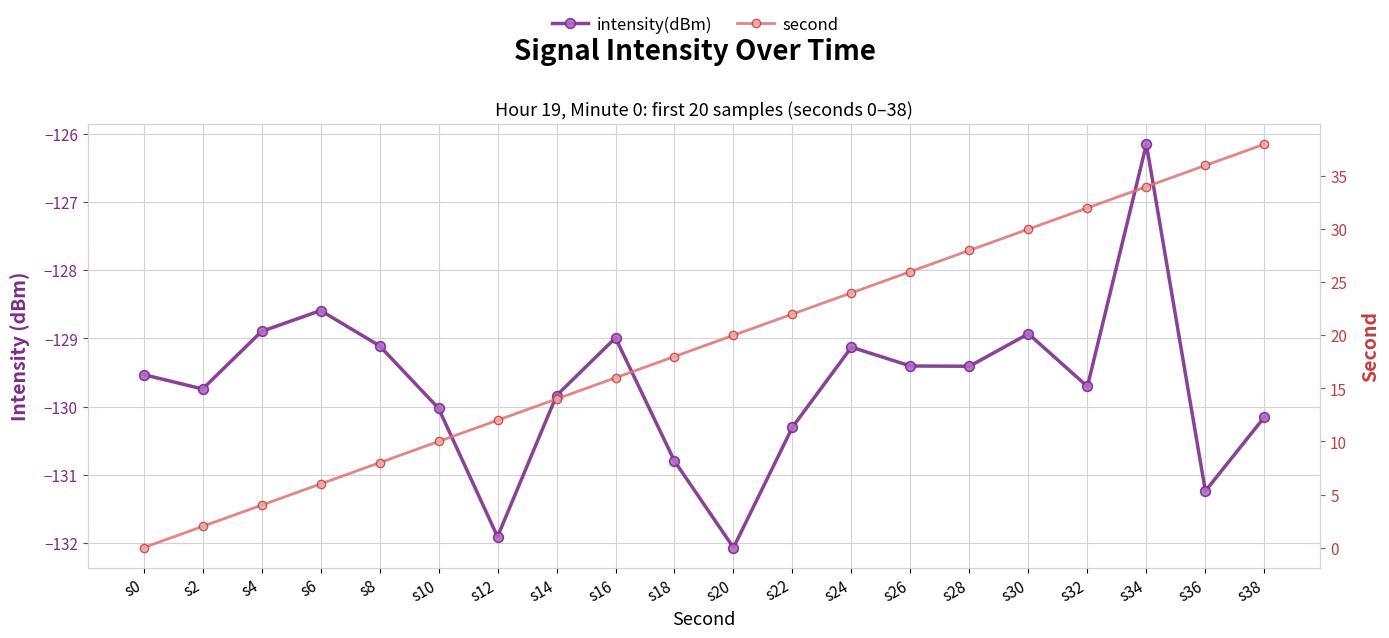

At which label does second first exceed 20?

s22